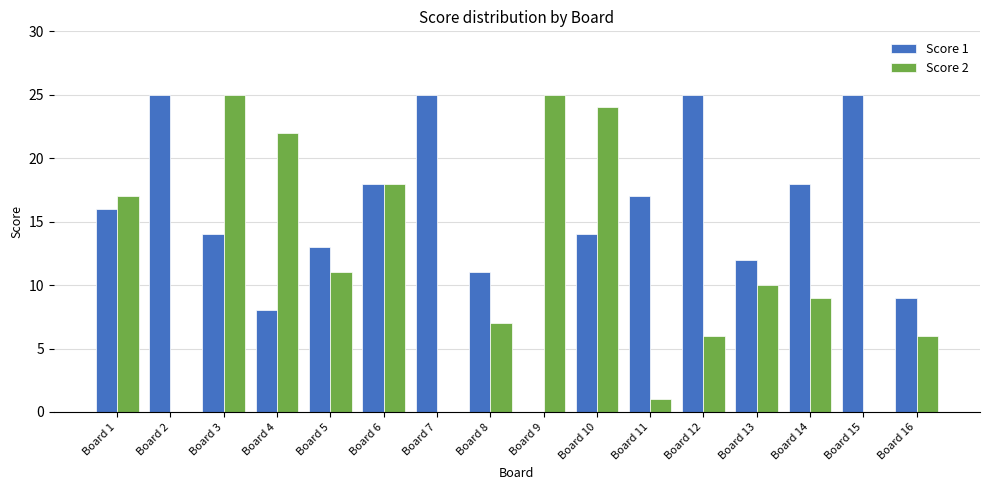

How many data points does each series have?

16